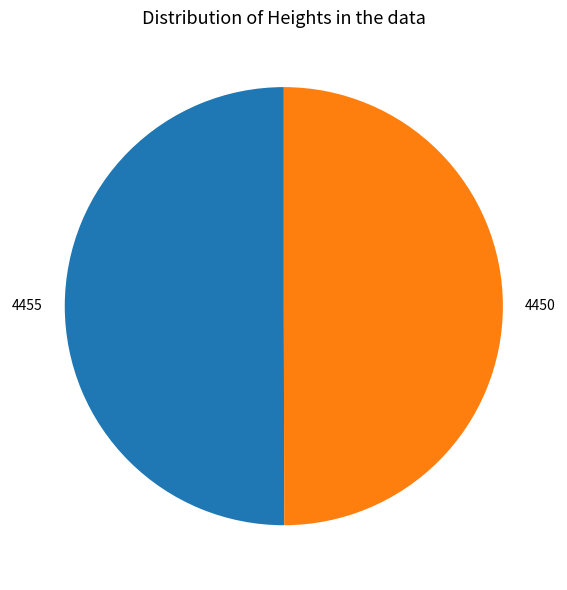

Combined, do 4450 and 4455 account for over 50%?

Yes